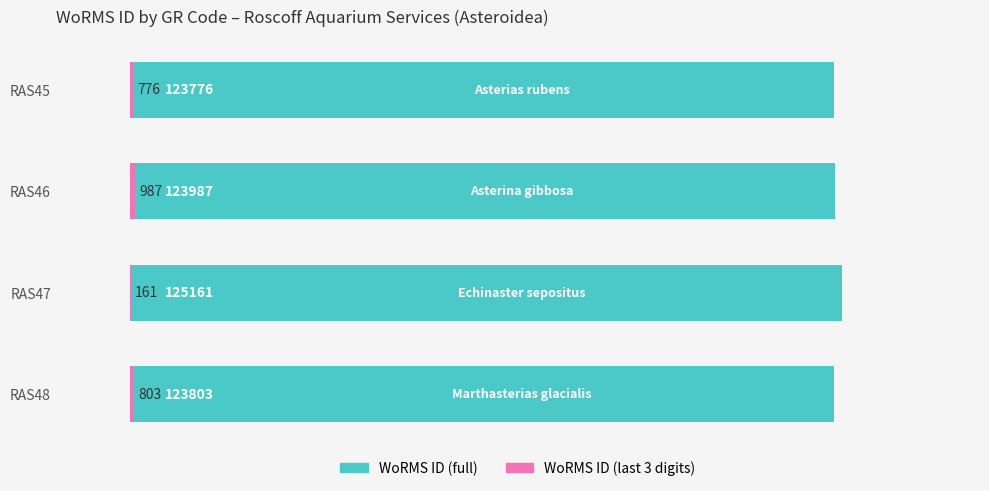

How many groups of bars are there?

4